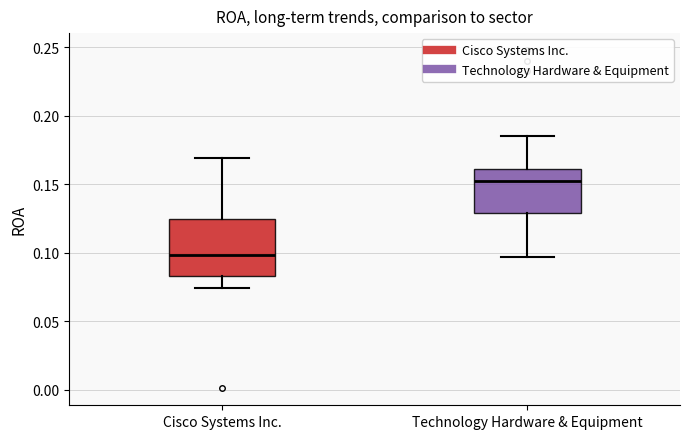

Reading left to right, transcribe this box plot: for each box, give where its median line is, the range the box spans, and where its two whiskers end, as read against the y-axis. The values are not printed on the chart, so give them approximately, as read against the axis.

Cisco Systems Inc.: median 0.100, box 0.085 to 0.125, whiskers 0.075 to 0.170
Technology Hardware & Equipment: median 0.150, box 0.130 to 0.160, whiskers 0.095 to 0.185